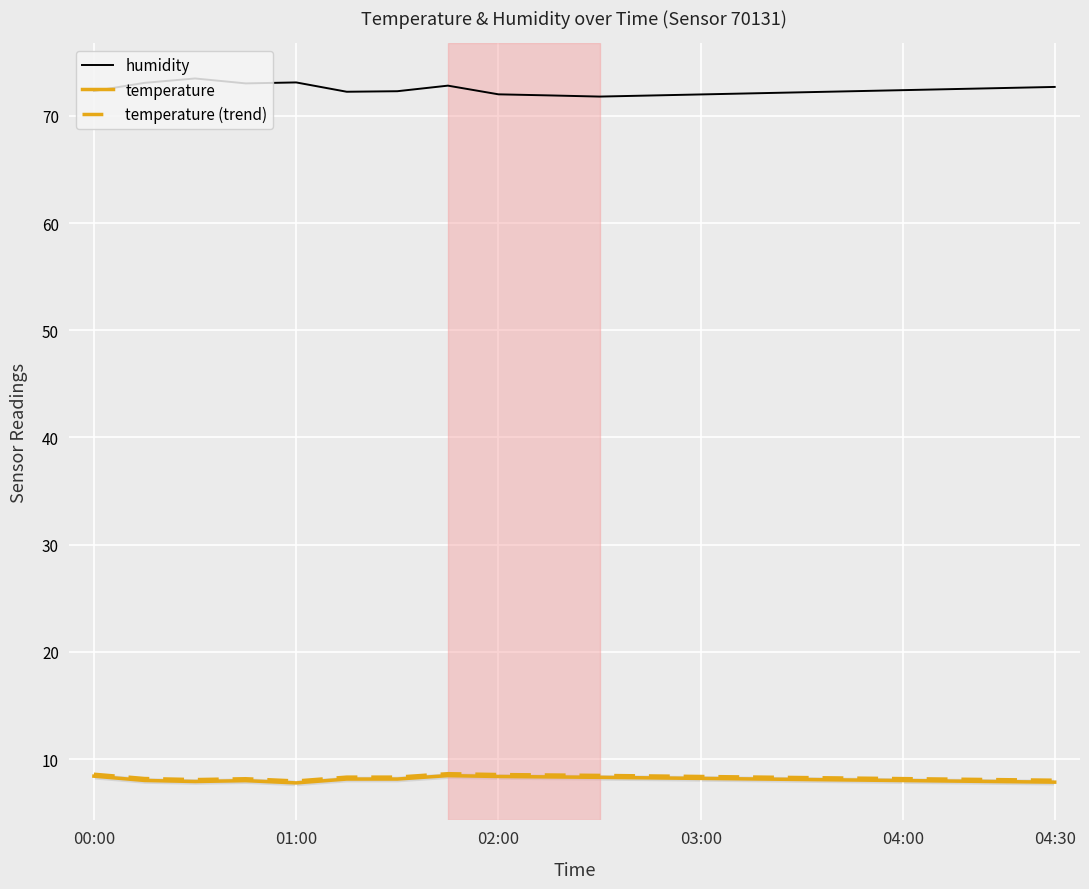

What is the difference between the maximum and minimum values in the humidity series?

1.7